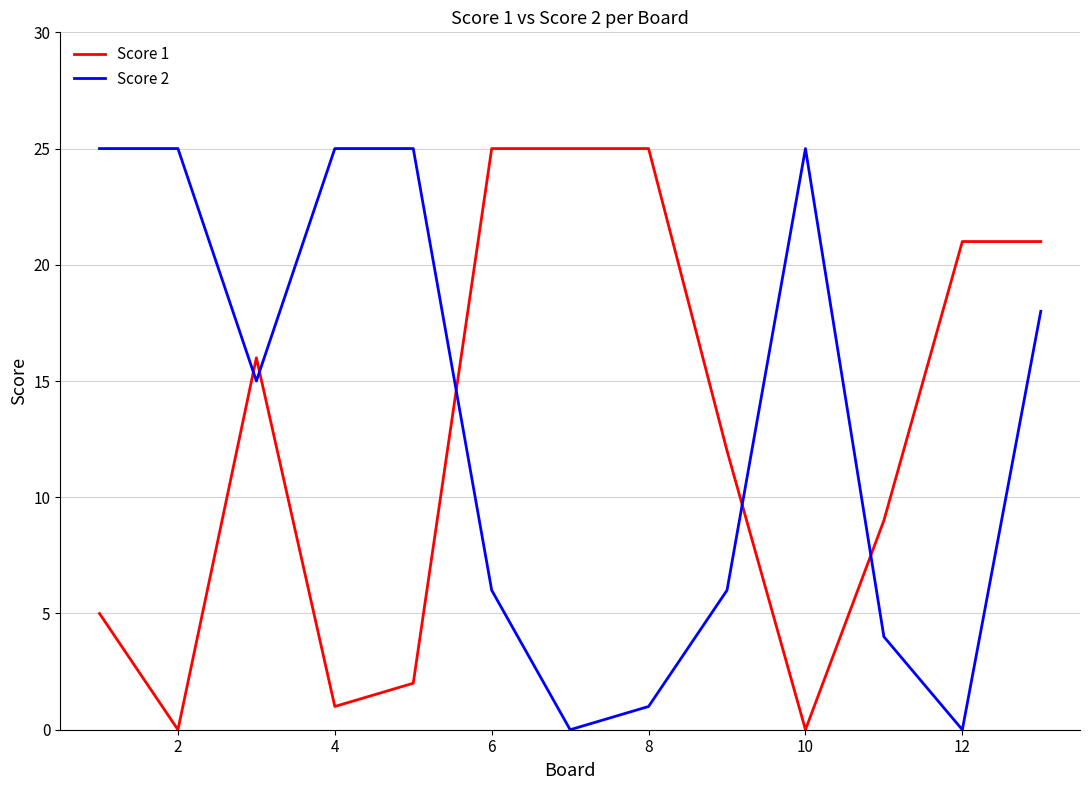

What is the greatest value displayed?

25